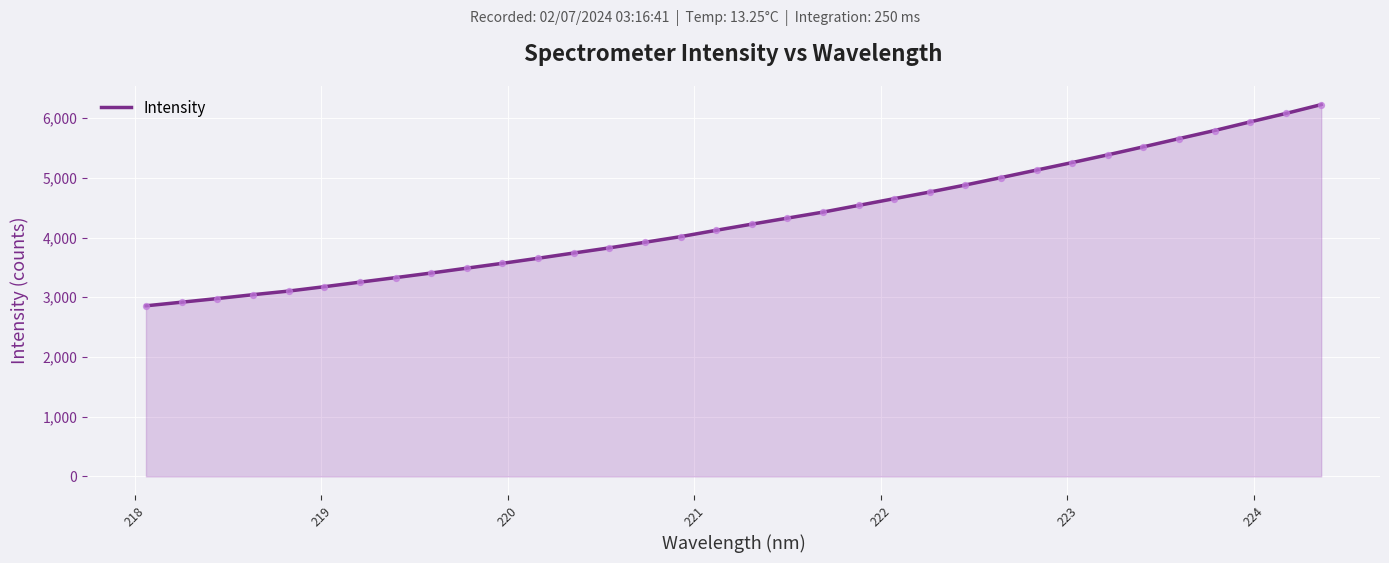

What is the smallest value displayed?

2856.8